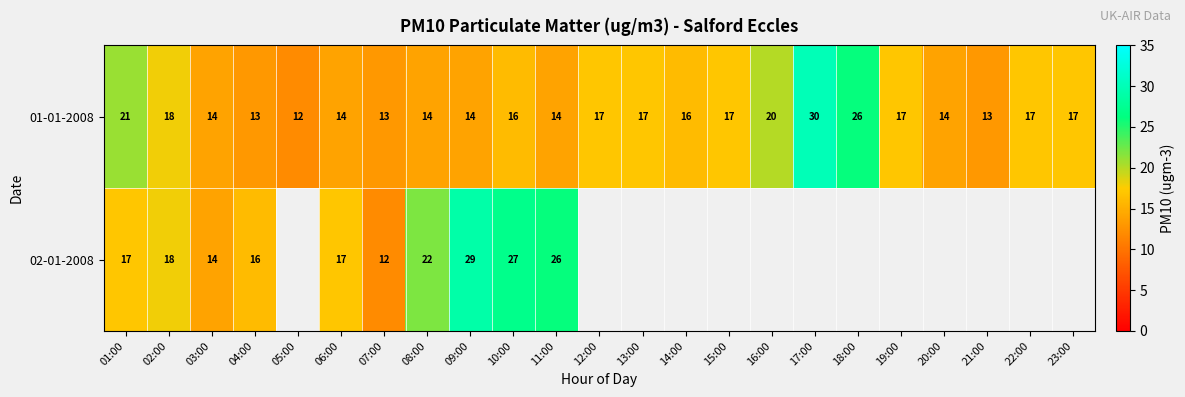

What is the total value across all series at 02:00?

36